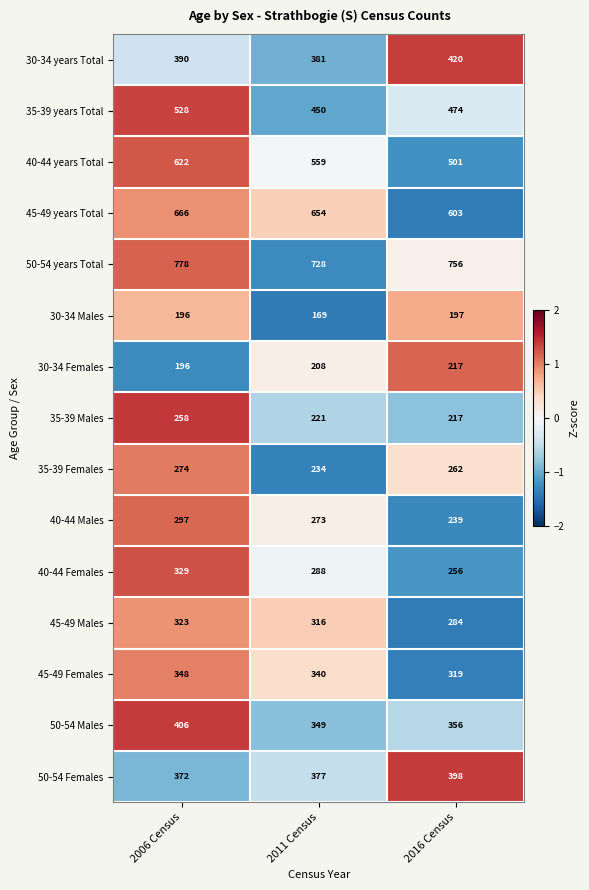

At which category is the sum across all series the highest?

2006 Census